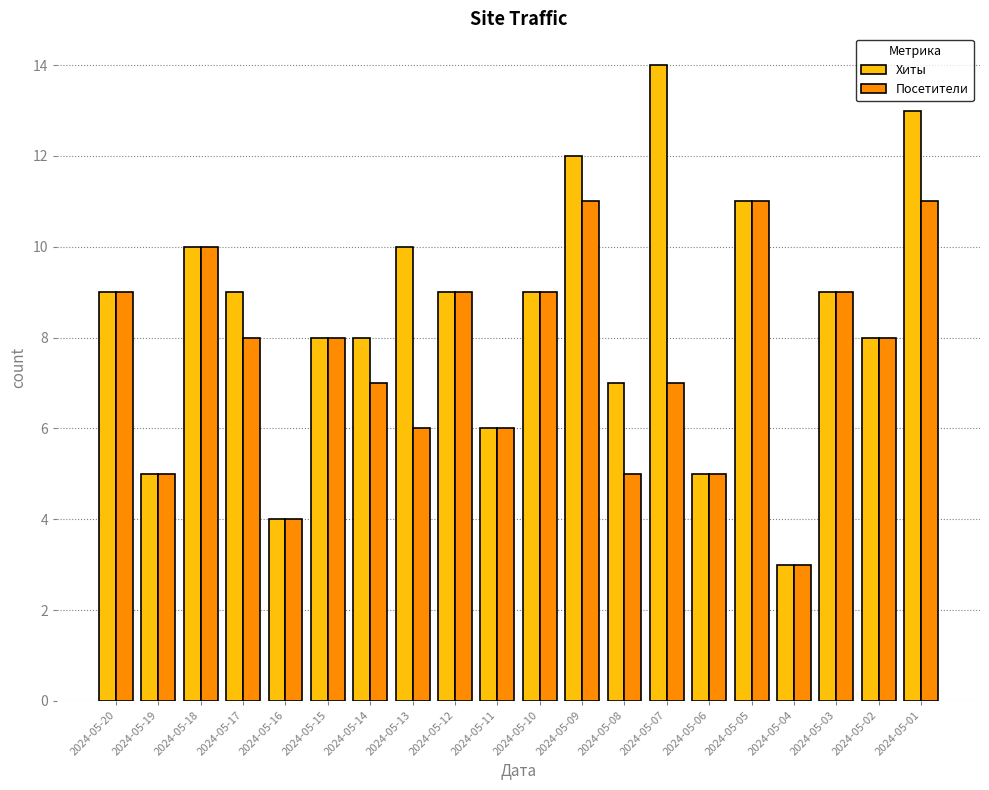

What is the sum of the Хиты values at 2024-05-13 and 2024-05-17?

19